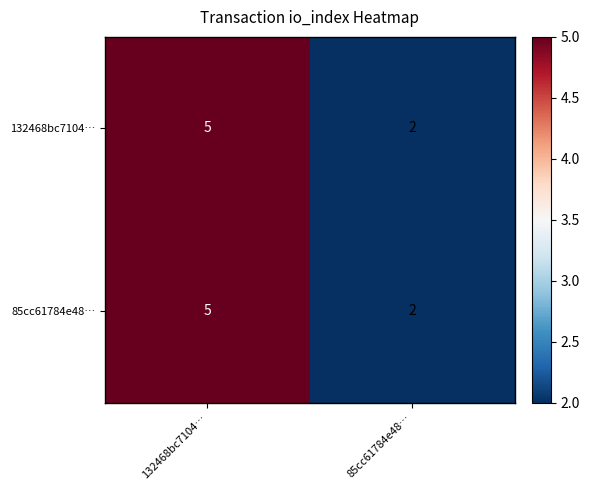

What is the total value across all series at 85cc61784e48…?

4